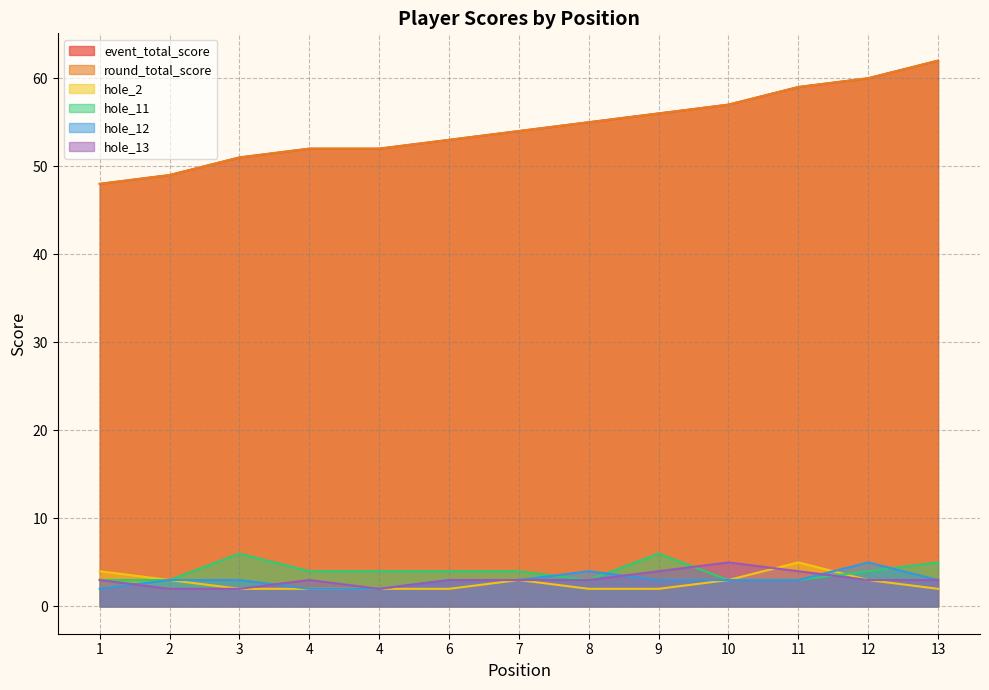

What is the value of the hole_12 point at the 12th from the left?

5